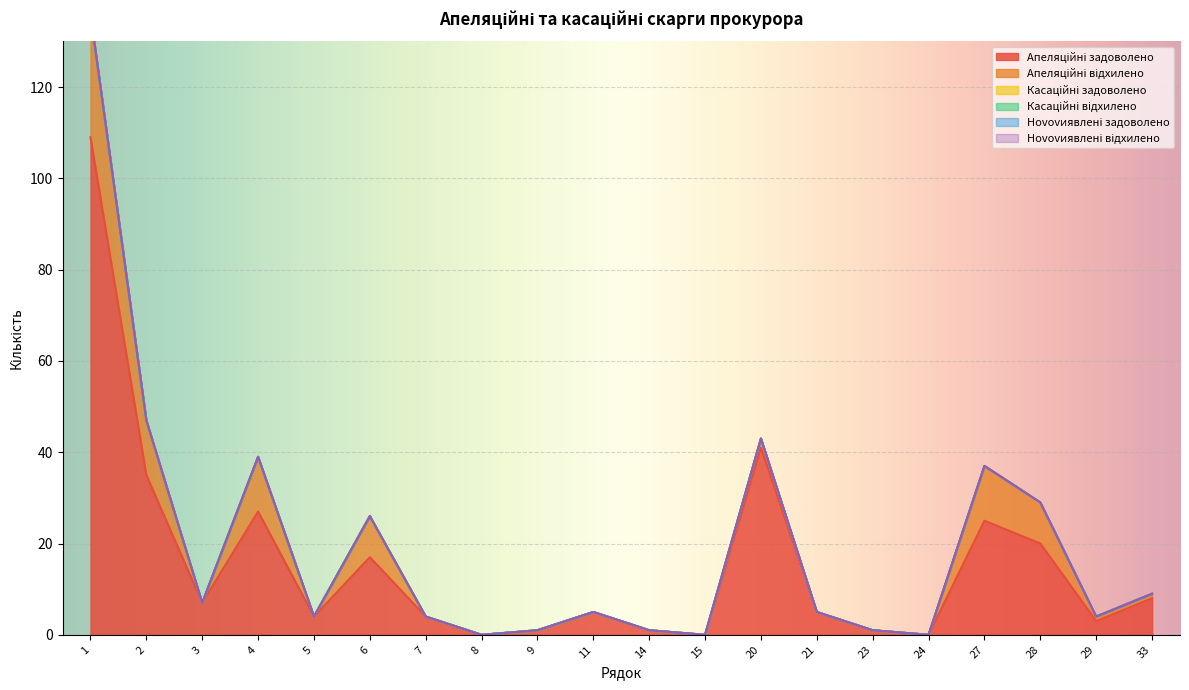

Reading left to right, list all the values displayed in this chart.

Апеляційні задоволено: 1=109	2=35	3=7	4=27	5=4	6=17	7=4	8=0	9=1	11=5	14=1	15=0	20=41	21=5	23=1	24=0	27=25	28=20	29=3	33=8
Апеляційні відхилено: 1=27	2=12	3=0	4=12	5=0	6=9	7=0	8=0	9=0	11=0	14=0	15=0	20=2	21=0	23=0	24=0	27=12	28=9	29=1	33=1
Касаційні задоволено: 1=0	2=0	3=0	4=0	5=0	6=0	7=0	8=0	9=0	11=0	14=0	15=0	20=0	21=0	23=0	24=0	27=0	28=0	29=0	33=0
Касаційні відхилено: 1=0	2=0	3=0	4=0	5=0	6=0	7=0	8=0	9=0	11=0	14=0	15=0	20=0	21=0	23=0	24=0	27=0	28=0	29=0	33=0
Нovovиявлені задоволено: 1=0	2=0	3=0	4=0	5=0	6=0	7=0	8=0	9=0	11=0	14=0	15=0	20=0	21=0	23=0	24=0	27=0	28=0	29=0	33=0
Нovovиявлені відхилено: 1=0	2=0	3=0	4=0	5=0	6=0	7=0	8=0	9=0	11=0	14=0	15=0	20=0	21=0	23=0	24=0	27=0	28=0	29=0	33=0